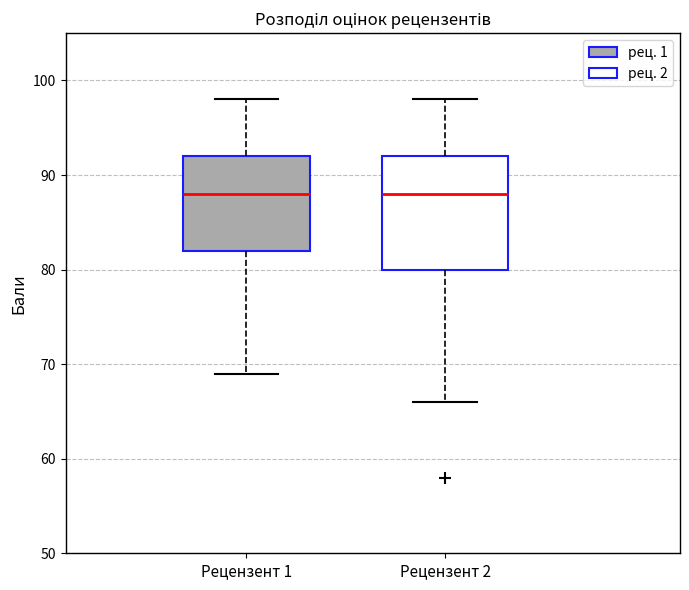

Comparing the boxes themselves (not the whiskers), which one is the tallest?

Рецензент 2